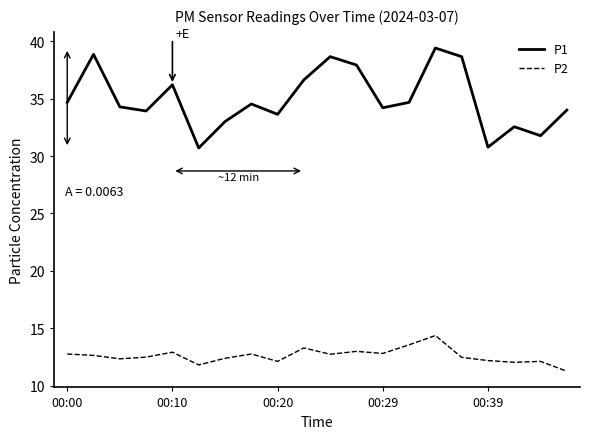

In P1, how many points are lower than both neighbors (excluding endpoints)?

6